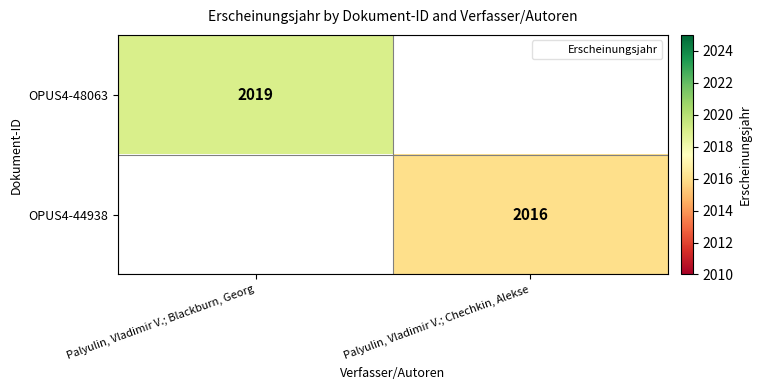

True or false: OPUS4-48063 has a value of 2019 at Palyulin, Vladimir V.; Blackburn, Georg.

True